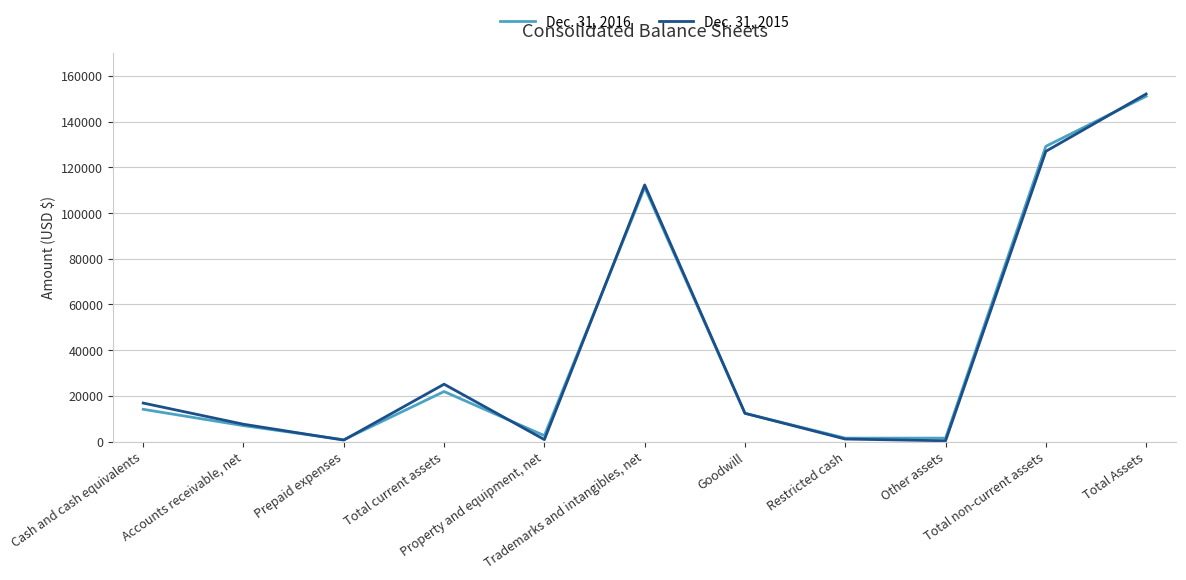

What is the difference between the second highest and second lowest values in the Dec. 31, 2016 series?

127708